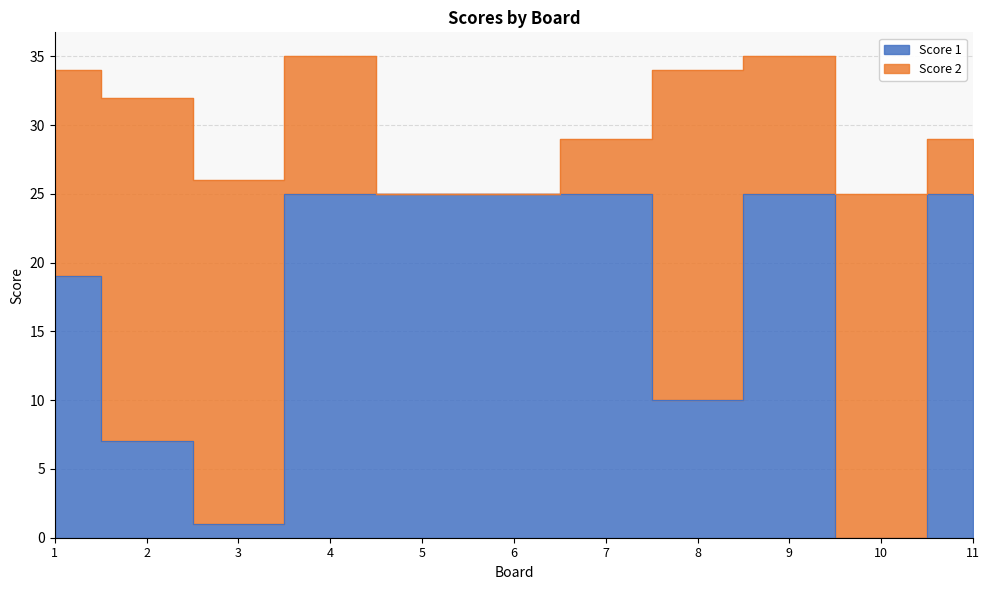

How many points are lower than both their immediate neighbors (excluding endpoints)?

3